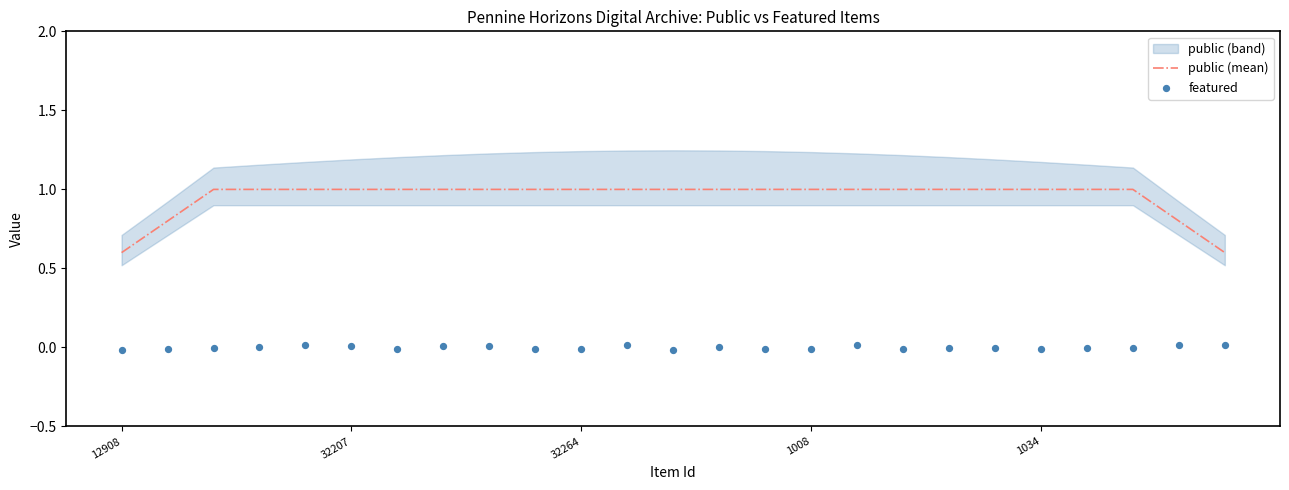

At how many categories does at least one series exceed 0?

25